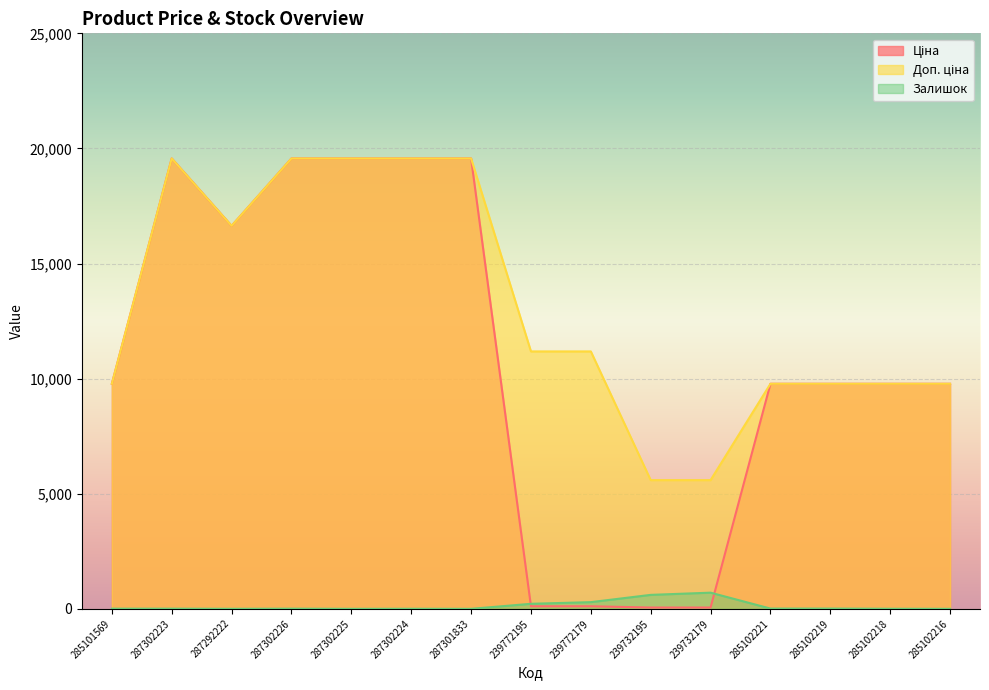

What is the label of the 15th point from the left?

285102216